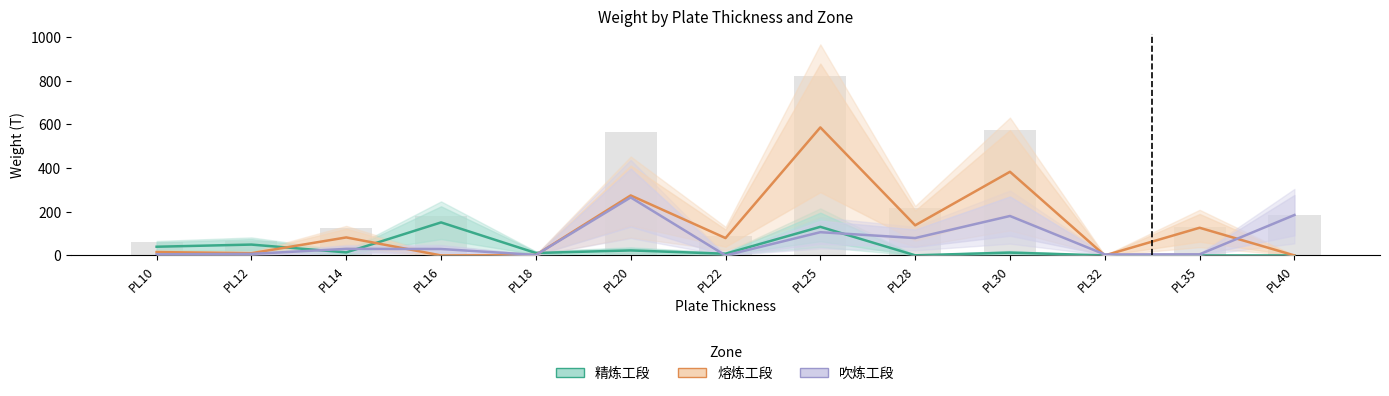

What is the approximate value of 熔炼工段 at PL22?

79.6